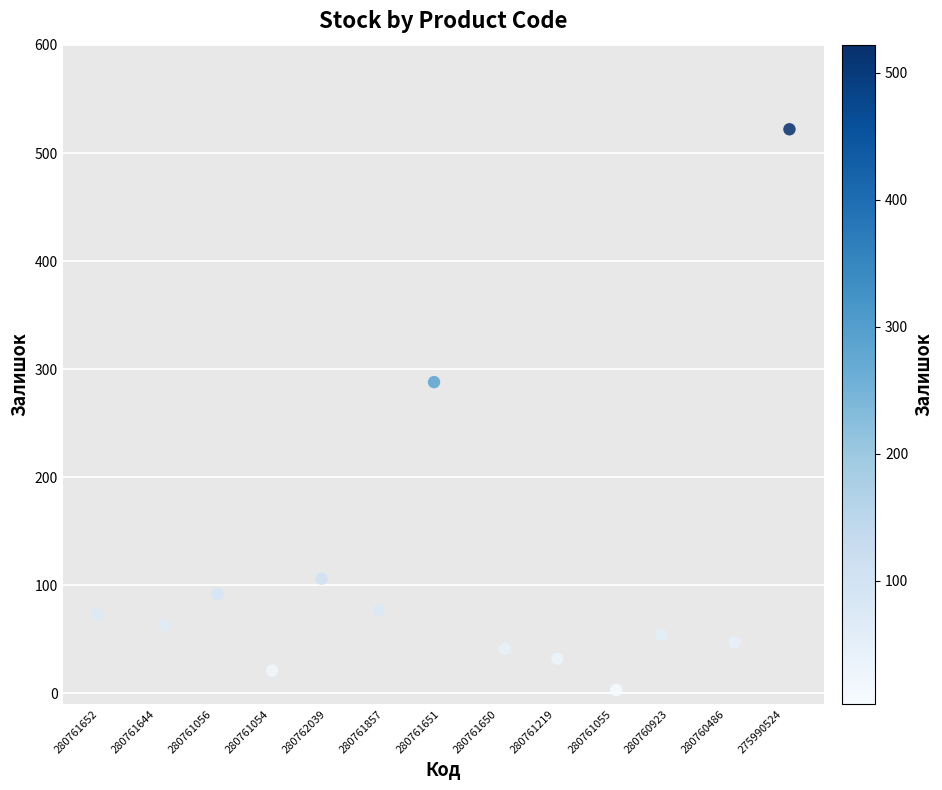

What Y value in the scatter plot is closest to 262?

288